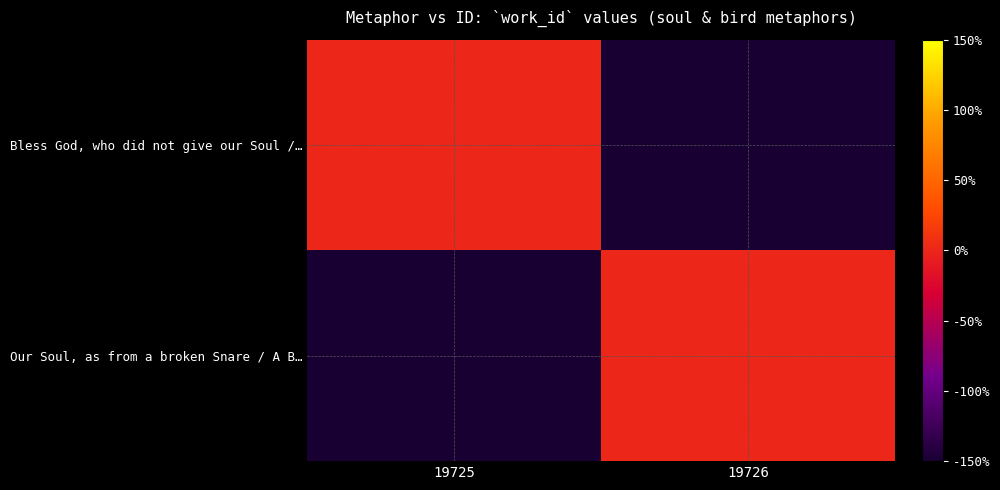

Reading left to right, what are all the values shown in this chart?

Bless God, who did not give our Soul /…: 19725=0	19726=-150
Our Soul, as from a broken Snare / A B…: 19725=-150	19726=0